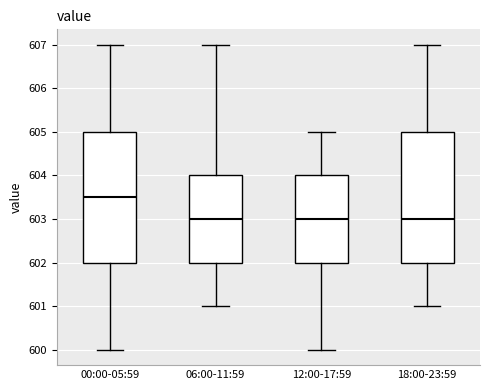

Where does the lower whisker of the box for 00:00-05:59 end on the y-axis? The values are not printed on the chart, so give them approximately, as read against the axis.

600.0